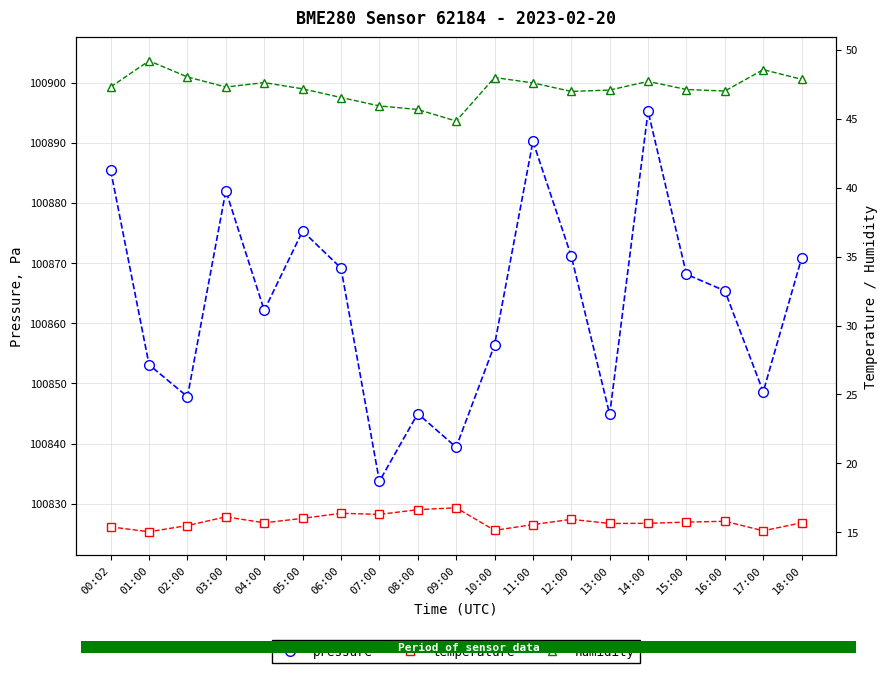

Reading left to right, what are all the values shown in this chart?

pressure: 00:02=100885.4	01:00=100853.1	02:00=100847.8	03:00=100882.0	04:00=100862.1	05:00=100875.3	06:00=100869.2	07:00=100833.7	08:00=100845.0	09:00=100839.4	10:00=100856.4	11:00=100890.2	12:00=100871.1	13:00=100844.8	14:00=100895.2	15:00=100868.1	16:00=100865.4	17:00=100848.6	18:00=100870.8
temperature: 00:02=15.4	01:00=15.0	02:00=15.5	03:00=16.1	04:00=15.7	05:00=16.0	06:00=16.4	07:00=16.3	08:00=16.6	09:00=16.8	10:00=15.1	11:00=15.6	12:00=15.9	13:00=15.6	14:00=15.7	15:00=15.7	16:00=15.8	17:00=15.1	18:00=15.7
humidity: 00:02=47.3	01:00=49.2	02:00=48.0	03:00=47.3	04:00=47.6	05:00=47.2	06:00=46.5	07:00=45.9	08:00=45.7	09:00=44.8	10:00=48.0	11:00=47.6	12:00=47.0	13:00=47.1	14:00=47.7	15:00=47.1	16:00=47.0	17:00=48.6	18:00=47.9